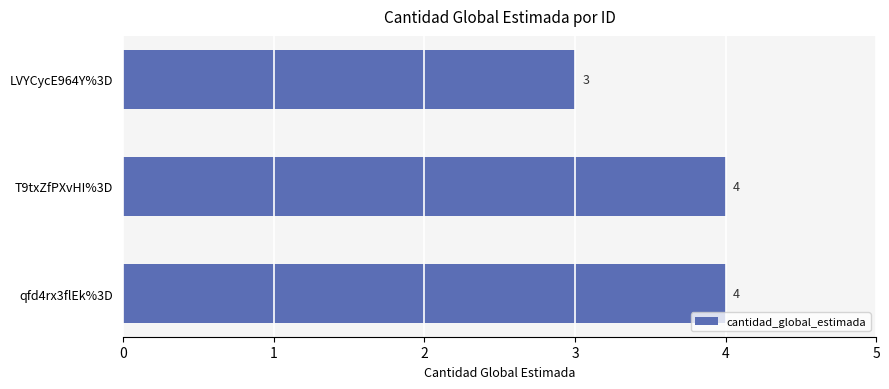

The chart shows a value of 4 at qfd4rx3flEk%3D. True or false?

True